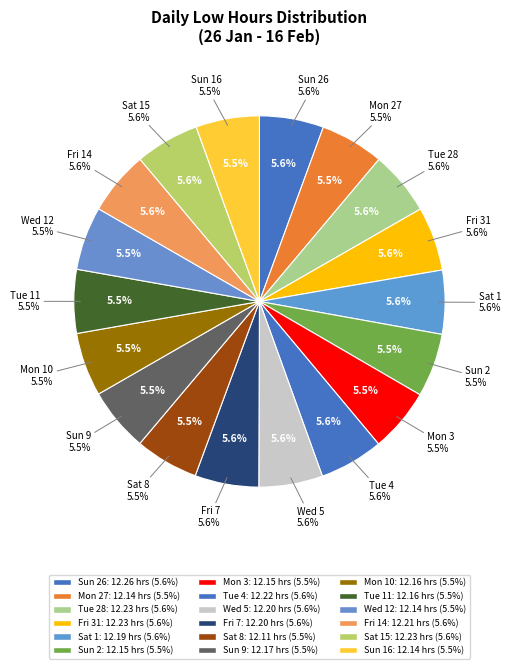

To the nearest percent, what is the average slice percentage?

6%